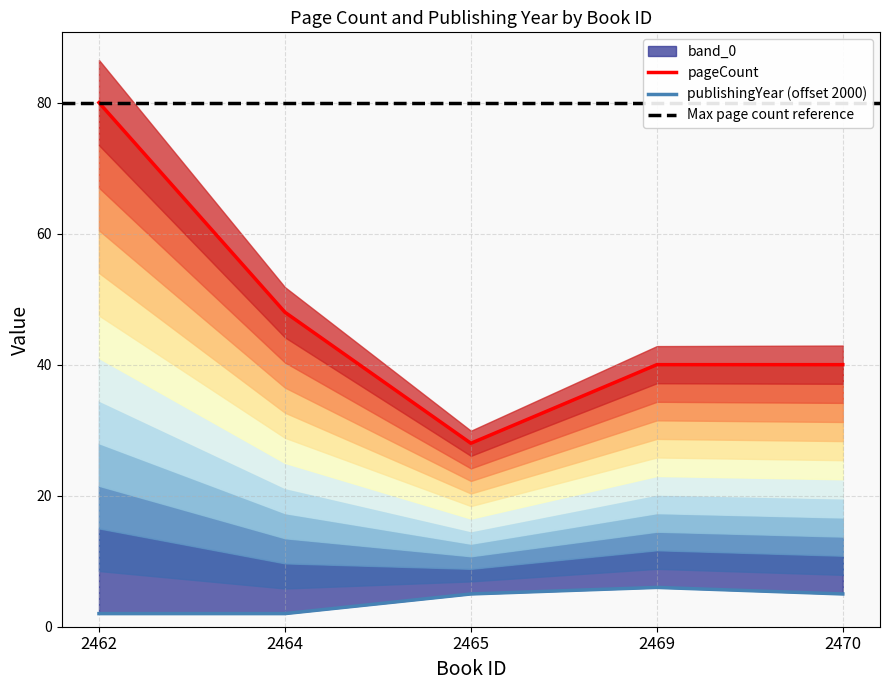

True or false: pageCount and publishingYear intersect in this chart.

False